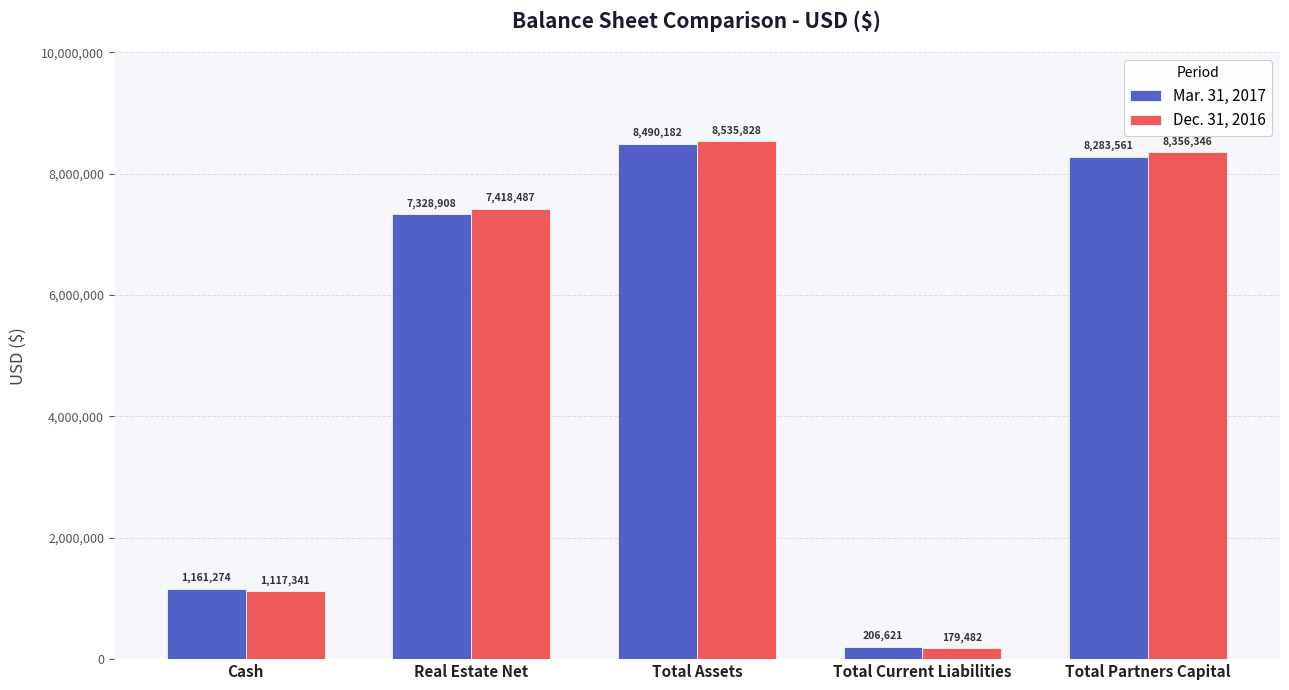

What is the maximum value for Dec. 31, 2016?

8535828